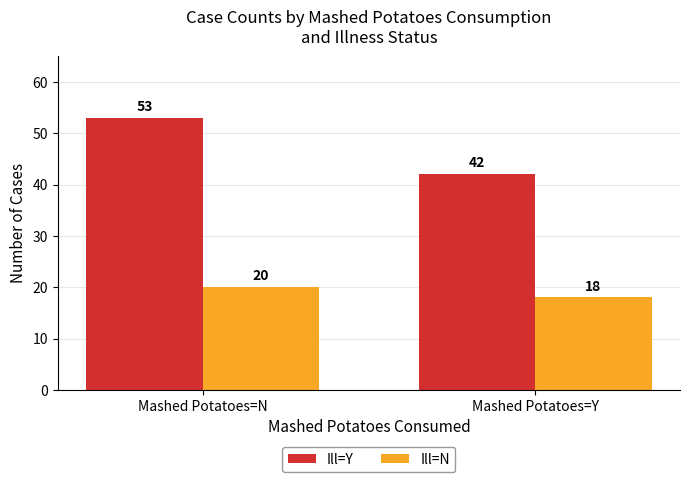

At which category does the chart reach its minimum across all series?

Mashed Potatoes=Y